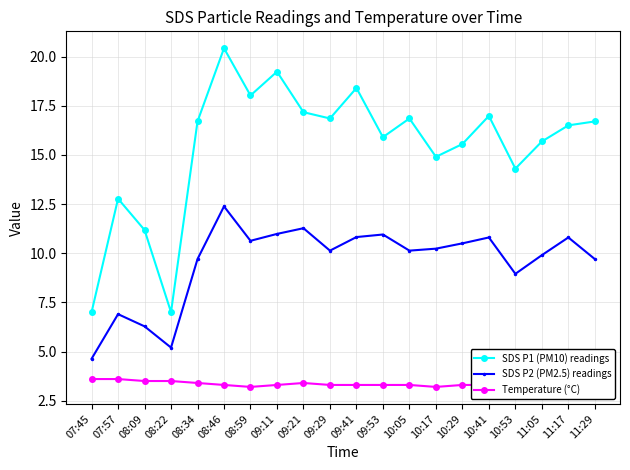

What is the lowest value of the SDS P2 (PM2.5) readings series?

4.6